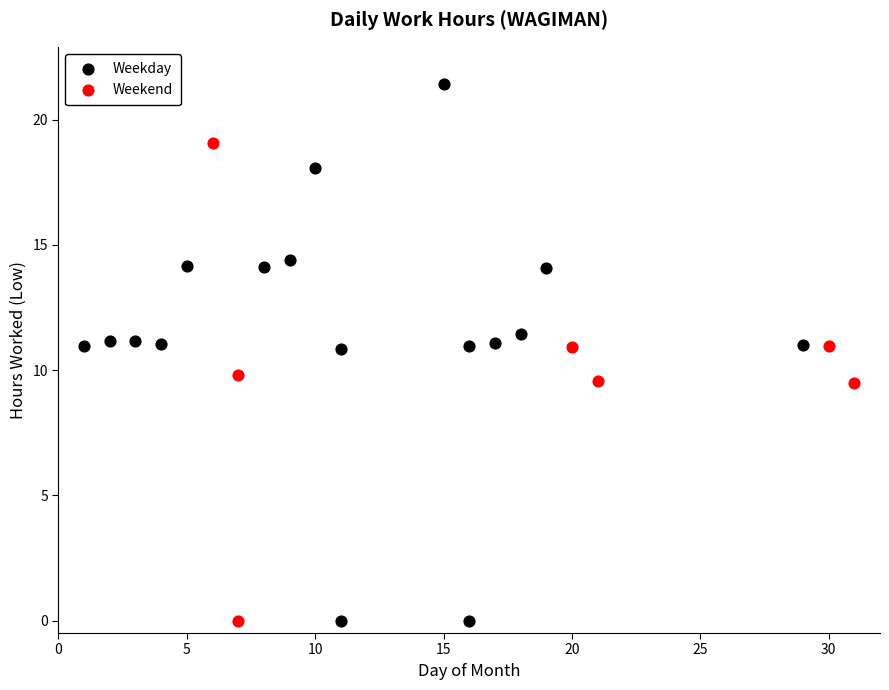

Which series reaches the maximum Y coordinate?

Weekday